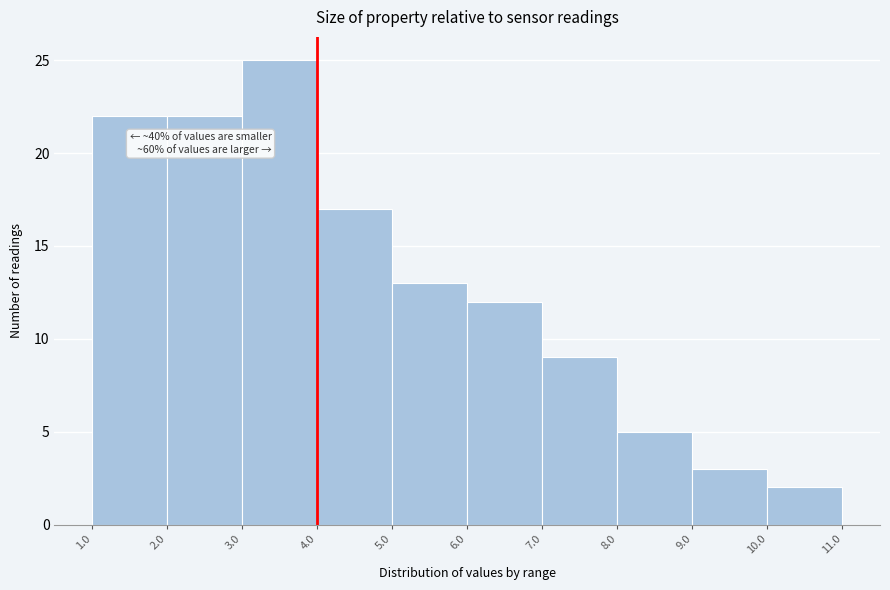

Which range on the x-axis has the tallest bar?

3.0 to 4.0